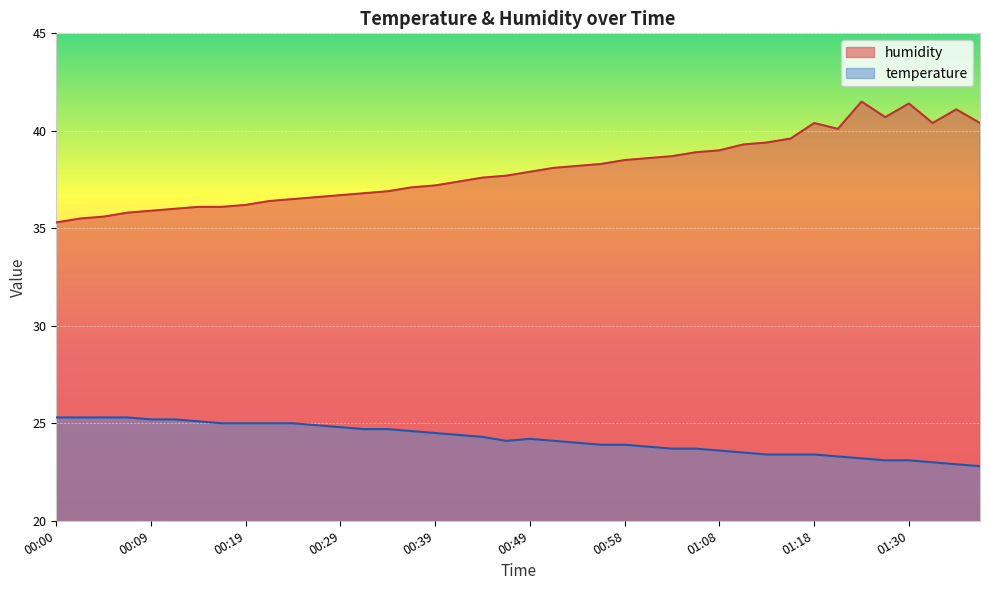

At which category is the sum across all series the highest?

01:25